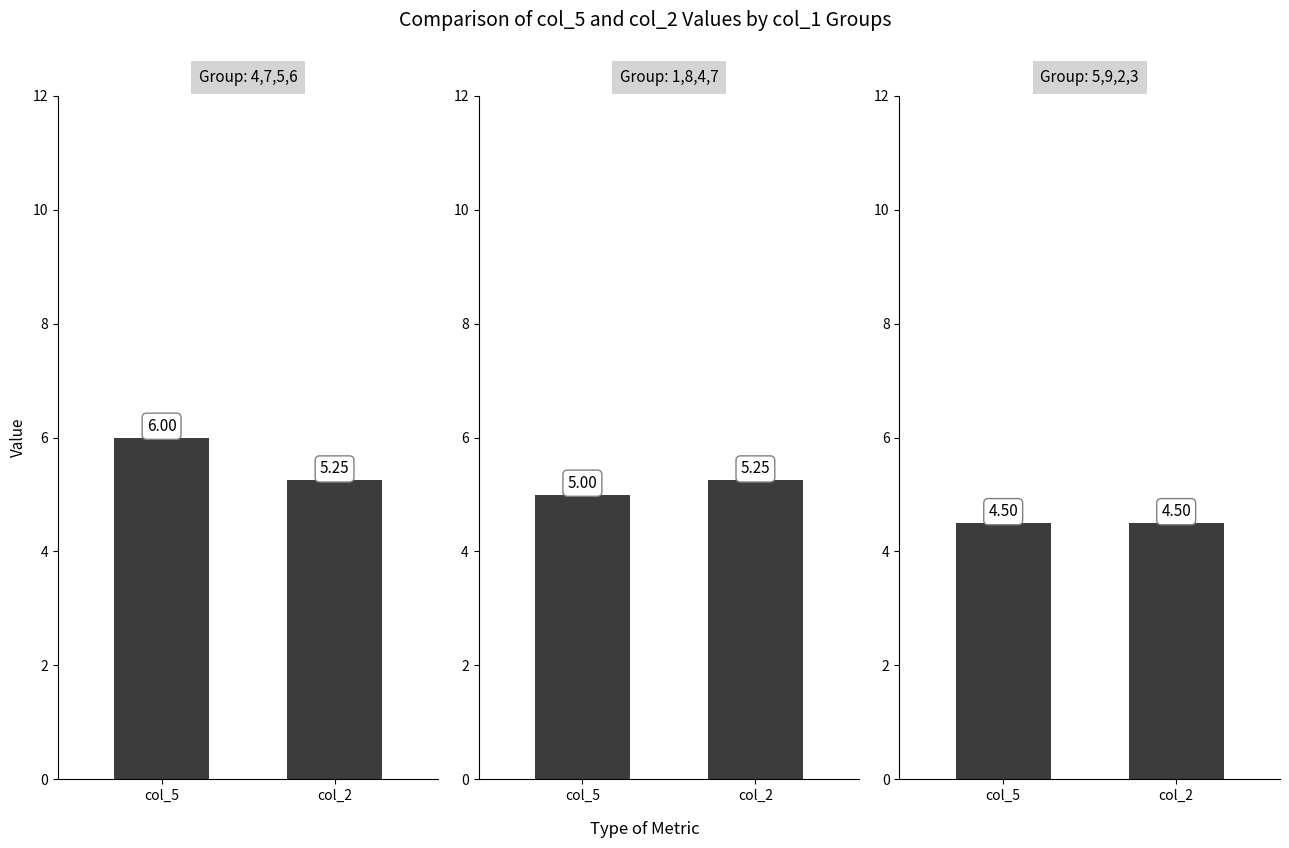

List the labels in order of value, largest first.

col_5, col_2